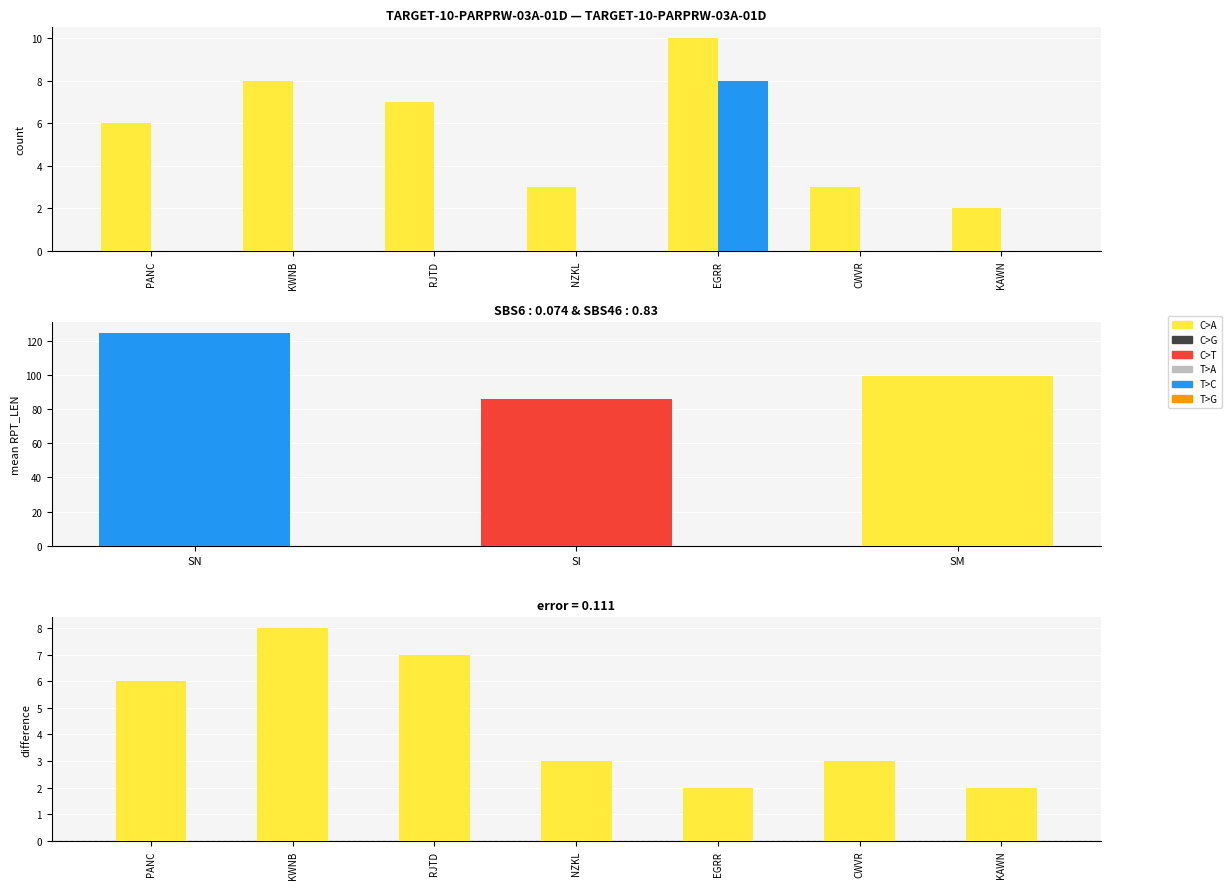

What is the spread (max minus min) of values at KWNB?

8